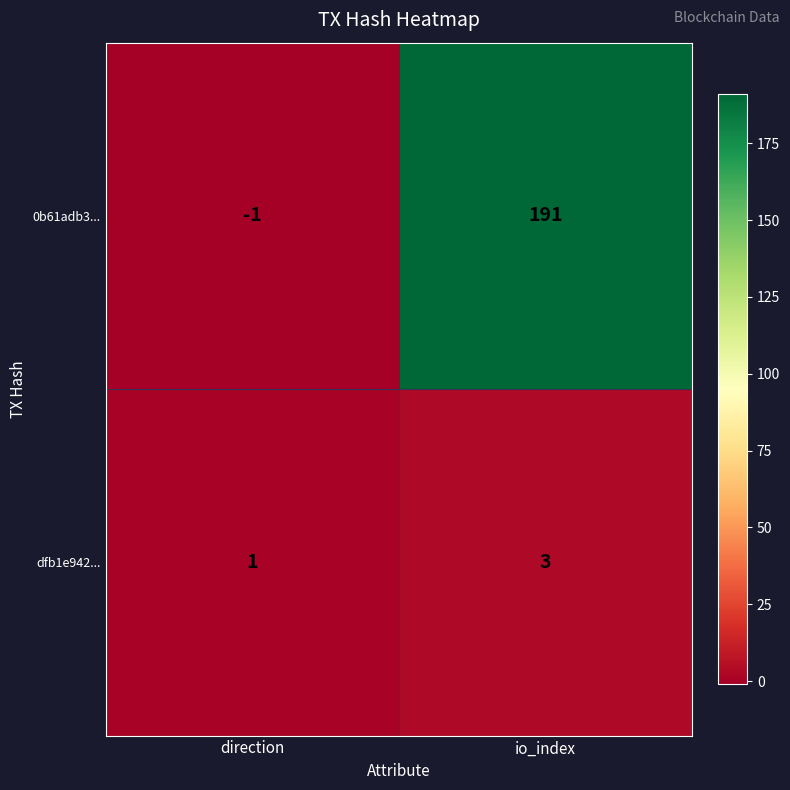

The value of dfb1e942... at io_index is 2. True or false?

False